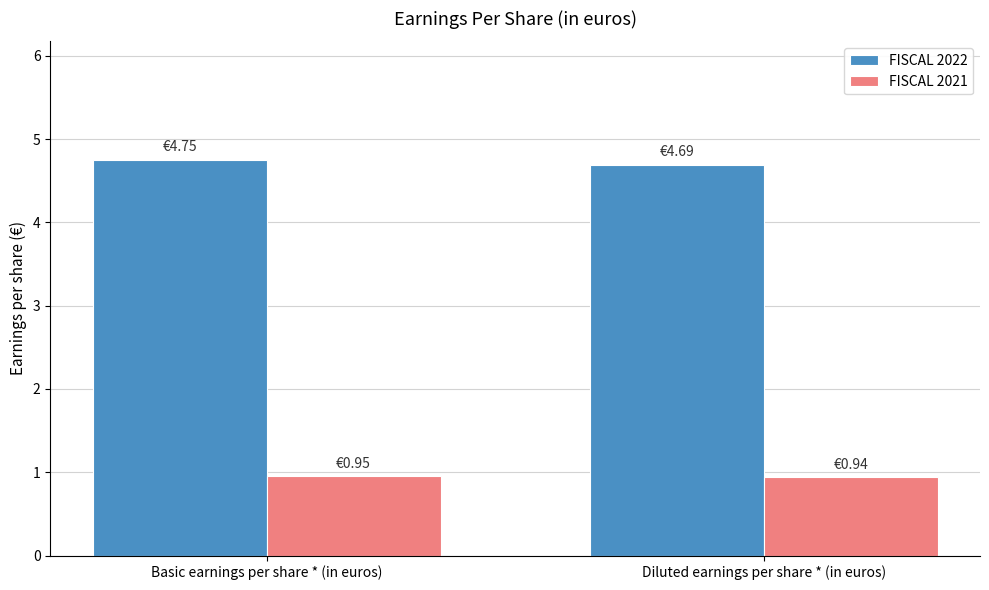

Which series has the largest total across all categories?

FISCAL 2022